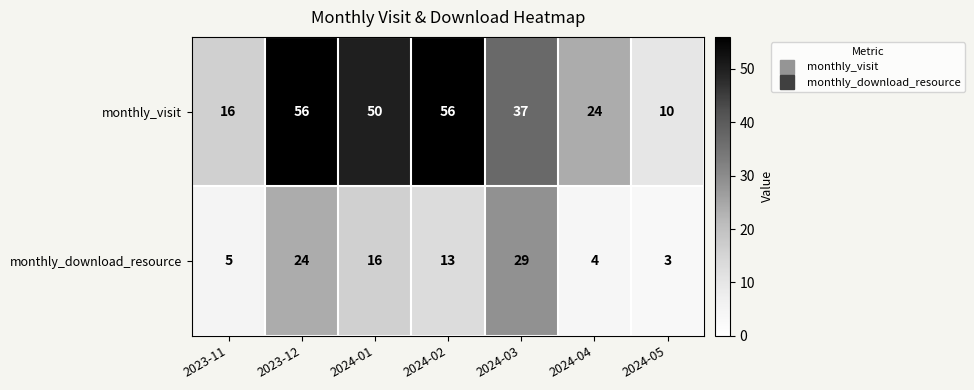

At 2024-04, list the series in order from smallest to largest.

monthly_download_resource, monthly_visit